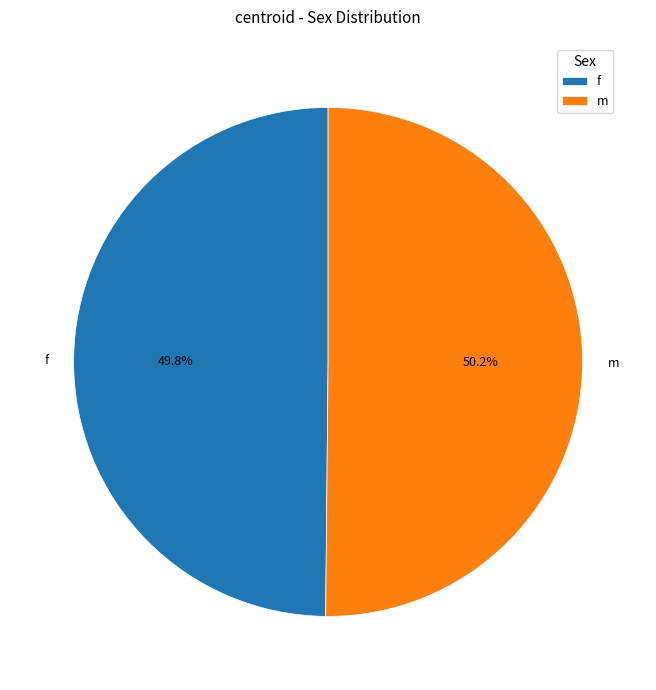

What is the ratio of the value at m to the value at f?

1.0